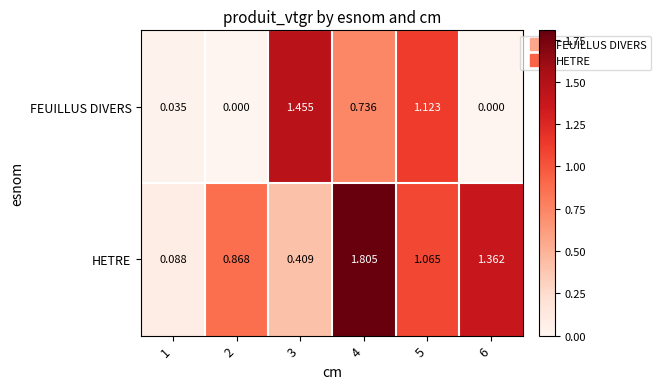

At 4, list the series in order from smallest to largest.

FEUILLUS DIVERS, HETRE